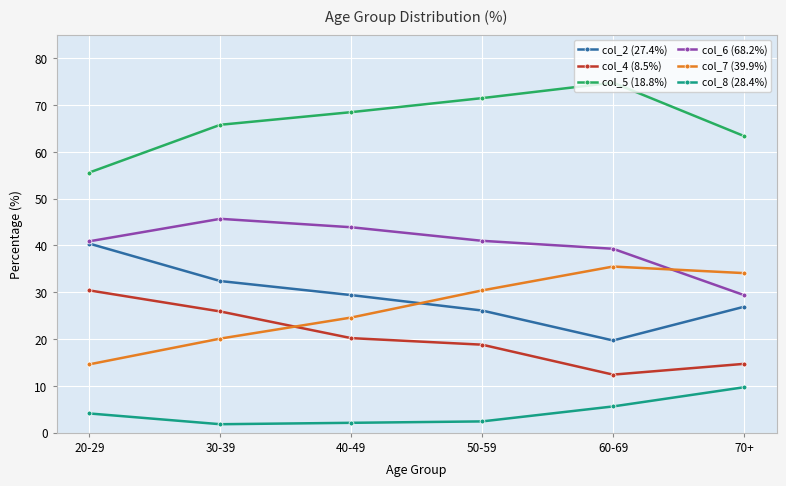

What is the value of the col_4 (8.5%) point at the 4th from the left?

18.8